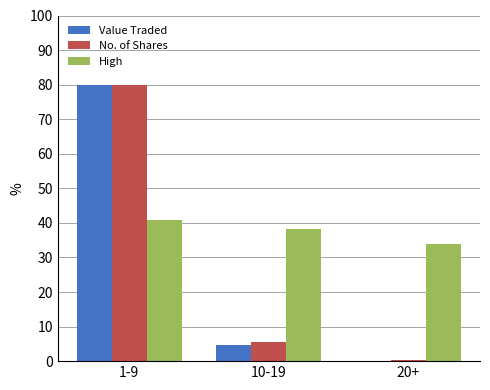

What is the difference between the No. of Shares values at 1-9 and 10-19?

74.6